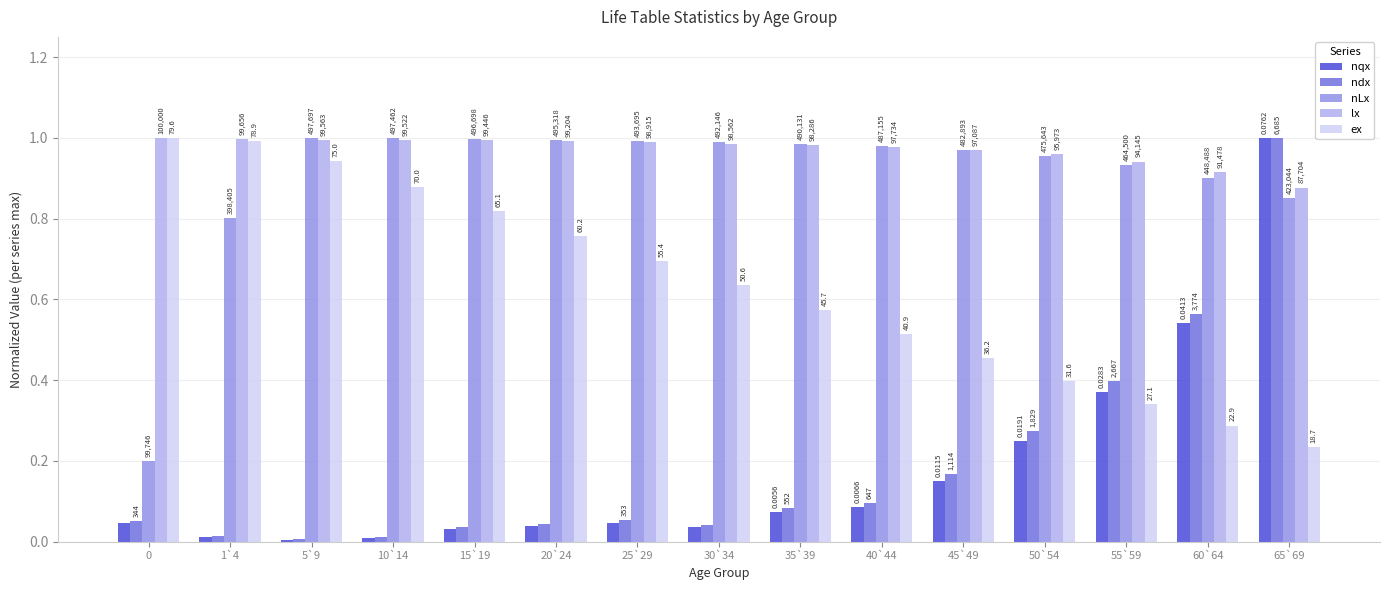

What is the label of the 7th bar from the right?

35`39